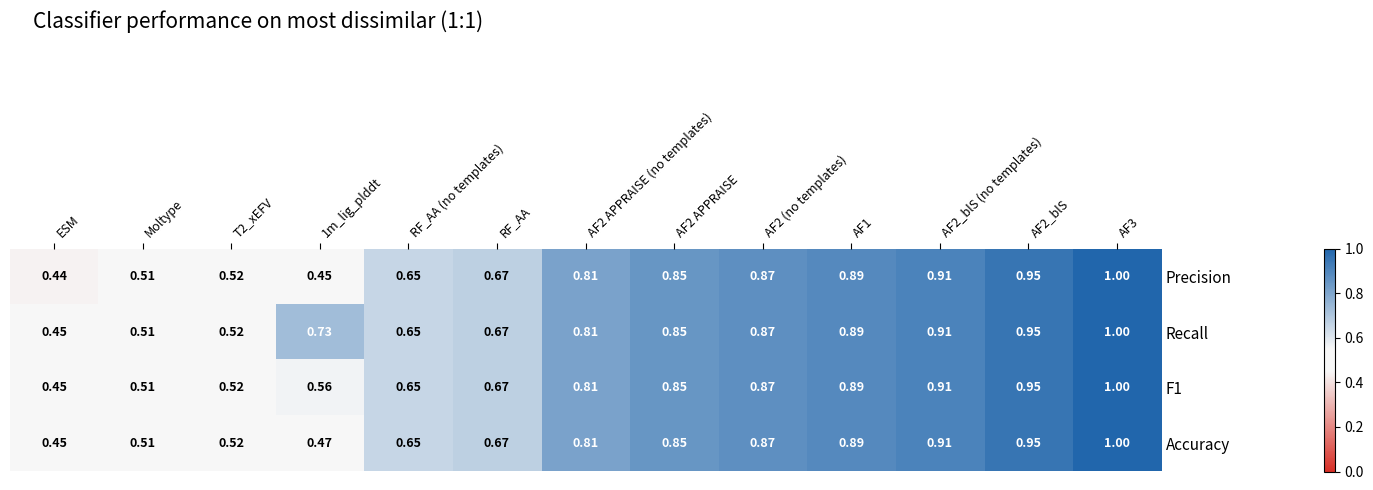

At how many categories does at least one series exceed 0?

13